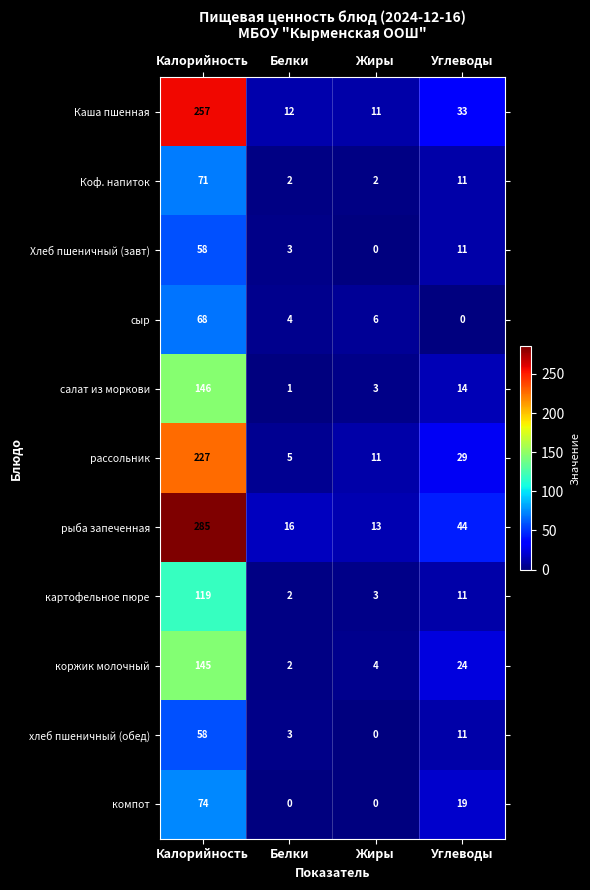

What is the highest value of the салат из моркови series?

146